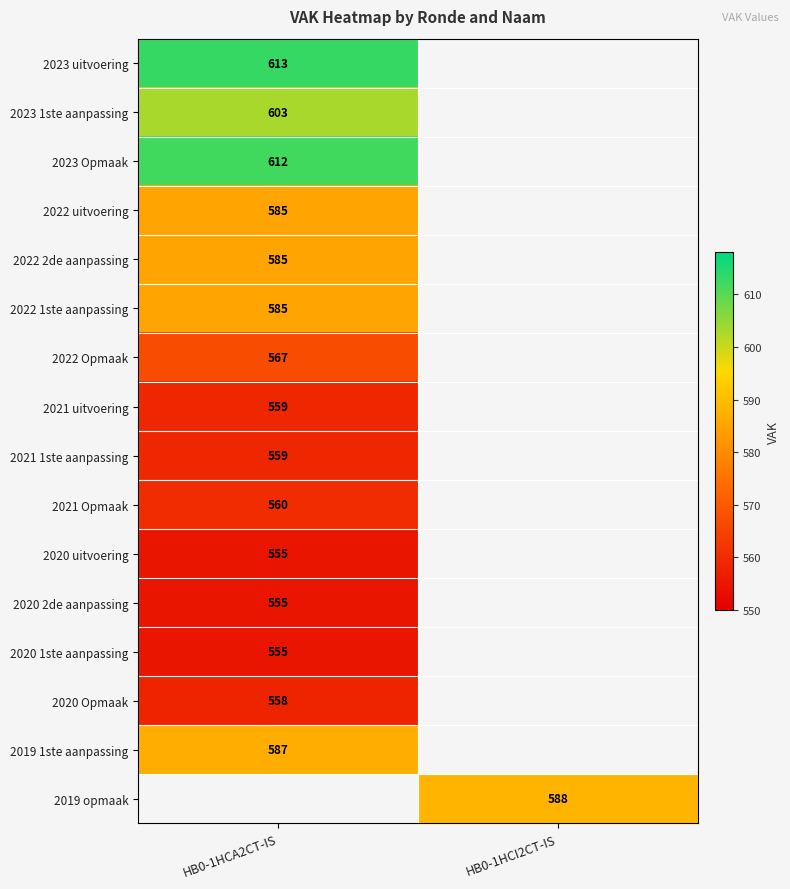

Which has a higher value, HB0-1HCI2CT-IS or HB0-1HCA2CT-IS?

HB0-1HCA2CT-IS